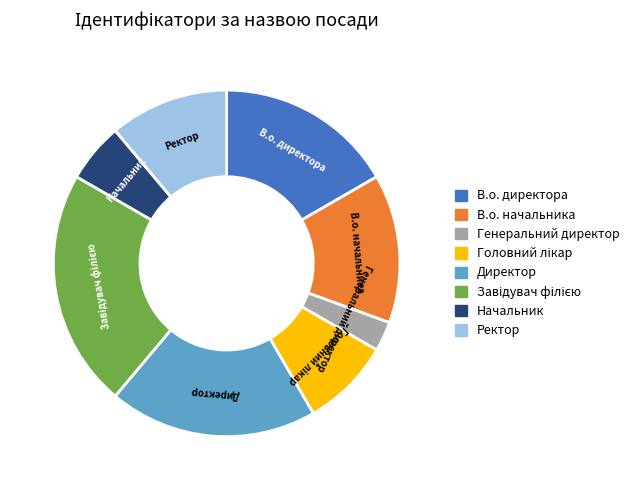

How many segments does this pie chart have?

8